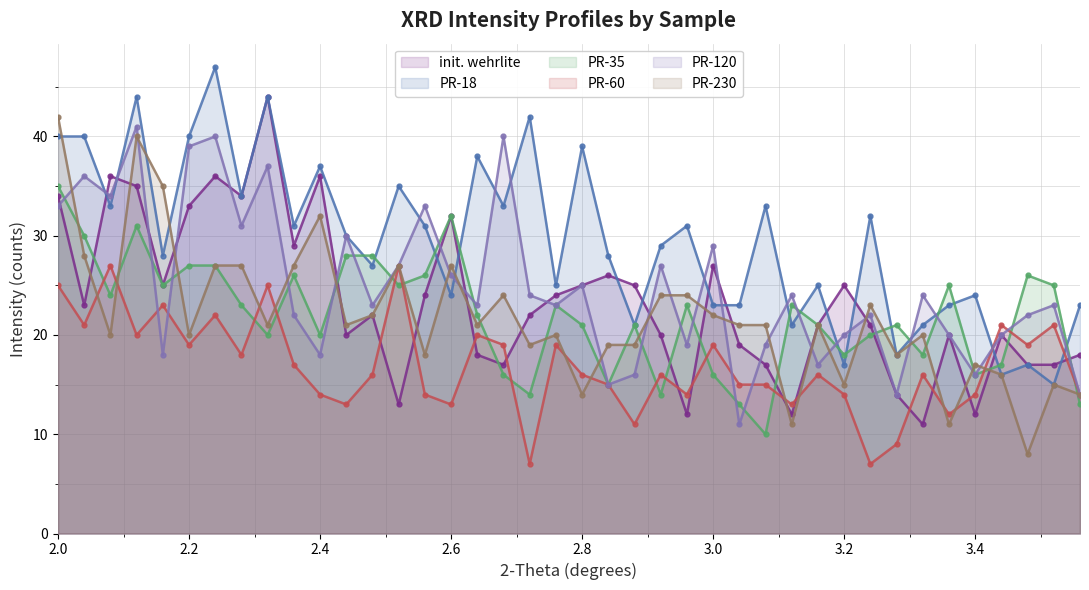

Which series has the widest spread of values?

PR-230